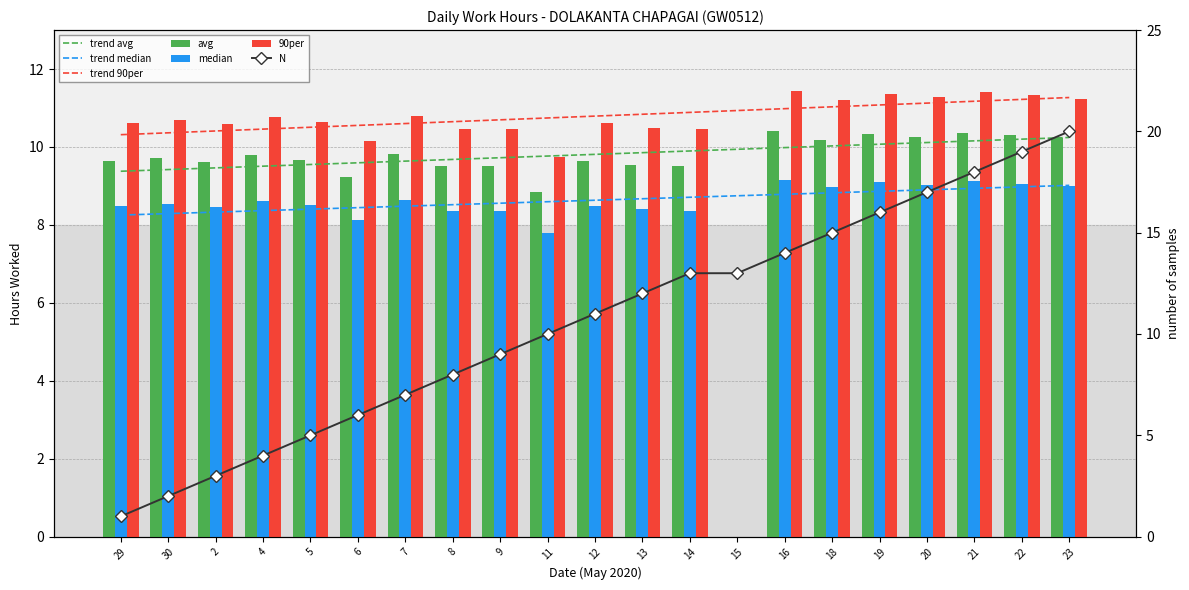

What is the sum of all Low values?

196.1